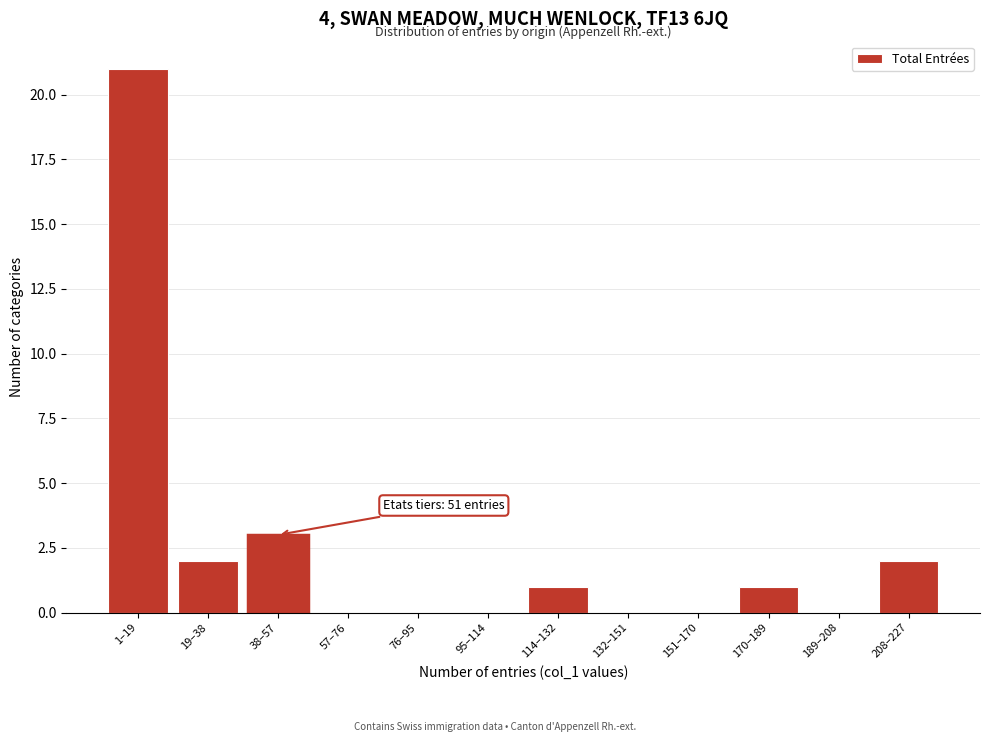

Reading right to left, list all the values displayed in this chart.

208–227=2	189–208=0	170–189=1	151–170=0	132–151=0	114–132=1	95–114=0	76–95=0	57–76=0	38–57=3	19–38=2	1–19=21